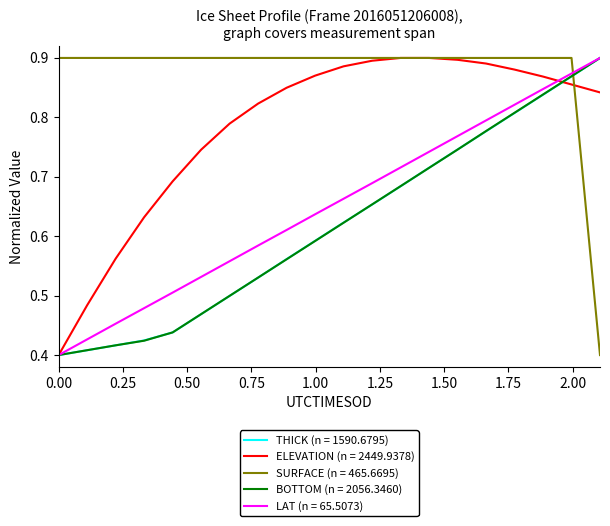

Which series has the largest total across all categories?

SURFACE (n = 465.6695)